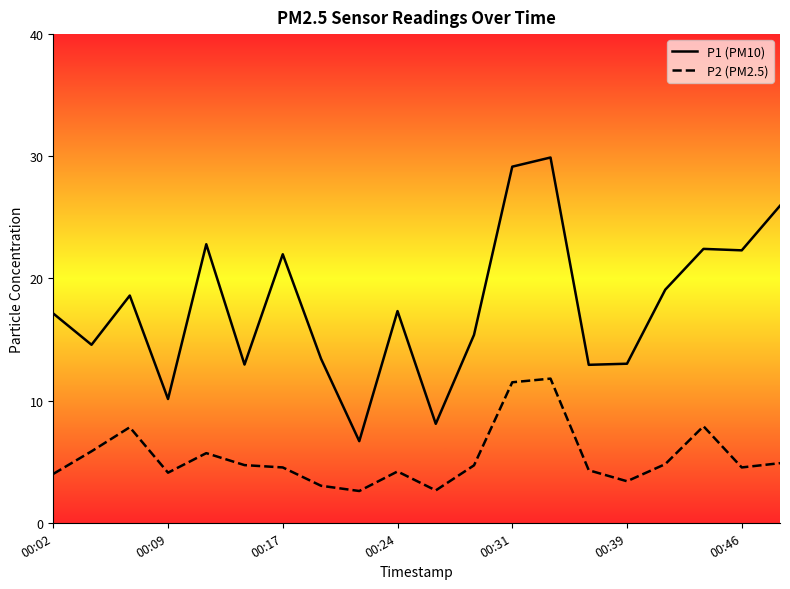

What is the value of the P2 (PM2.5) point at the 3rd from the left?

7.8